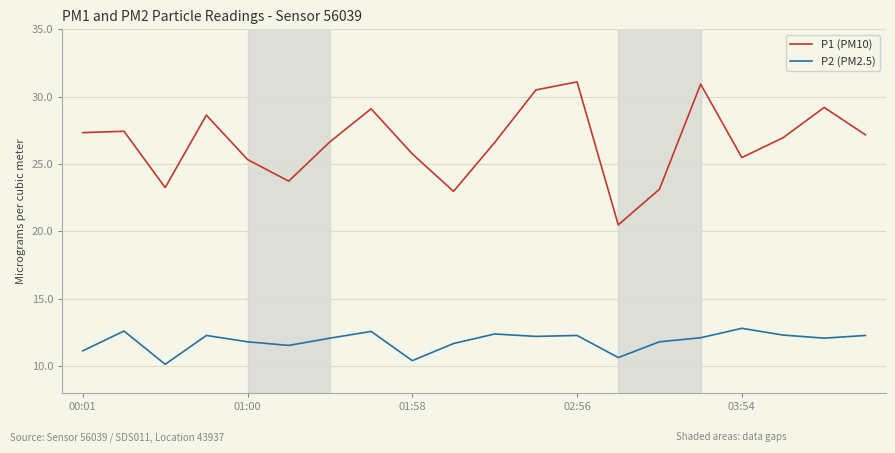

What is the lowest value of the P1 (PM10) series?

20.5